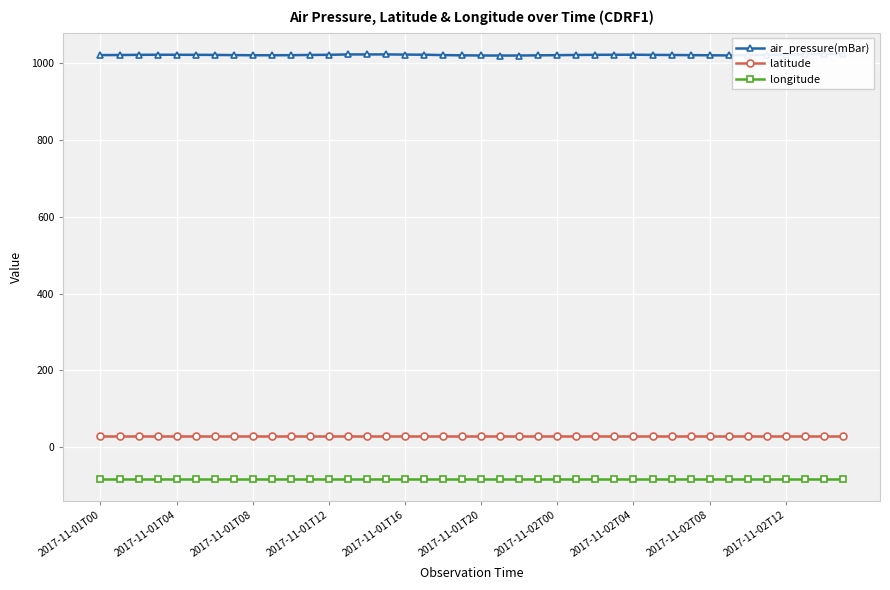

What is the difference between the second highest and second lowest values in the air_pressure(mBar) series?

3.9